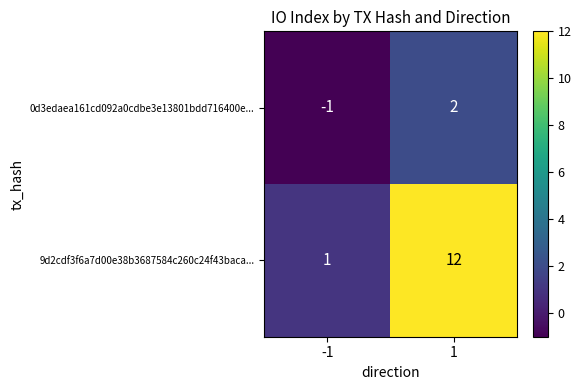

What is the difference between the maximum and minimum values in the 9d2cdf3f6a7d00e38b3687584c260c24f43baca... series?

11